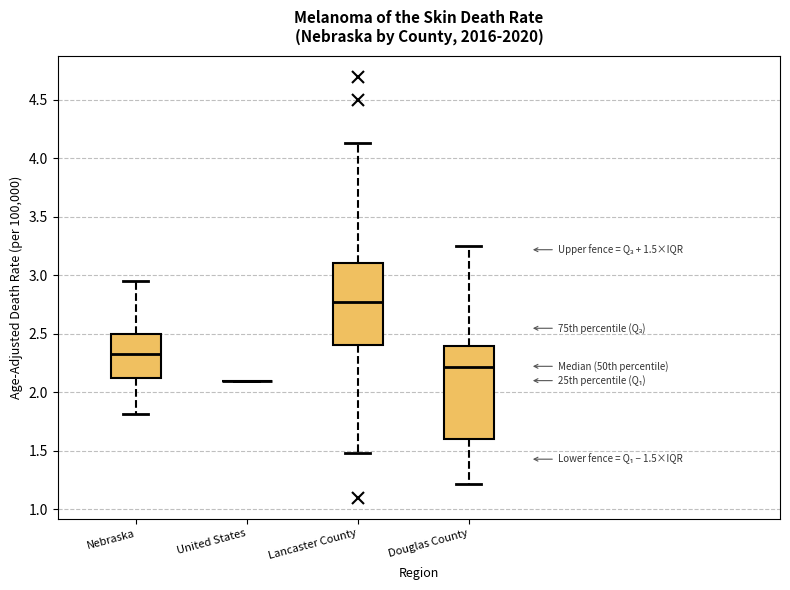

Which box is the tallest, from its lower edge to its upper edge?

Douglas County